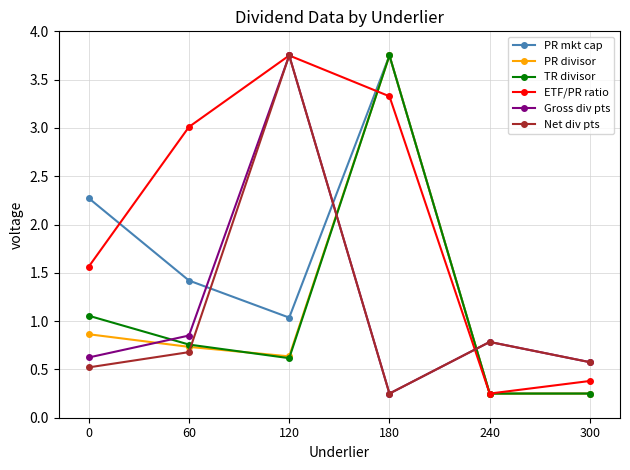

At which category does PR mkt cap reach its first local peak?

180